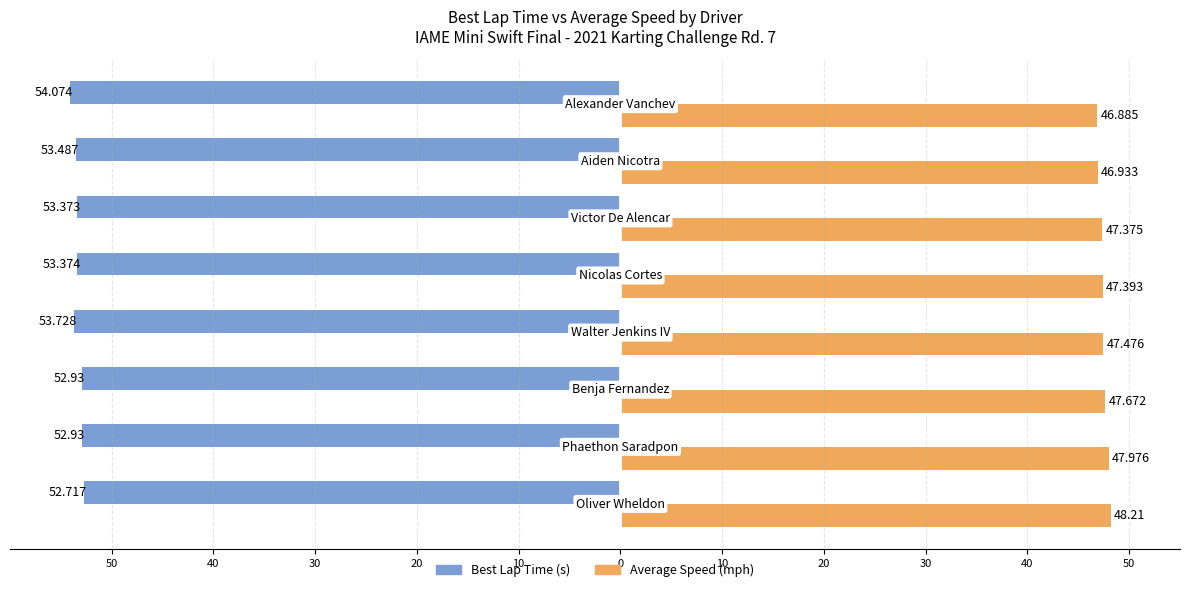

How many bars are there in total?

16